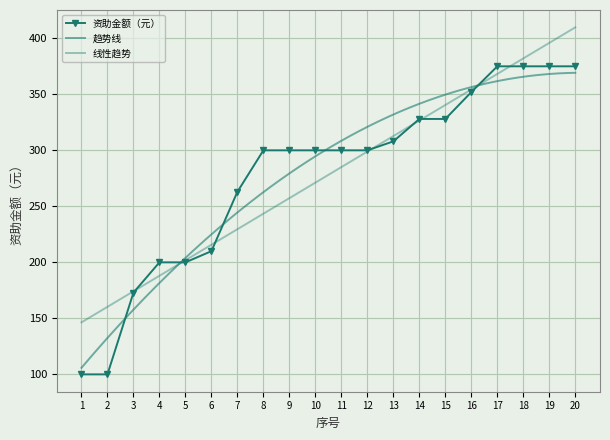

At which label does the data first exceed 300?

13